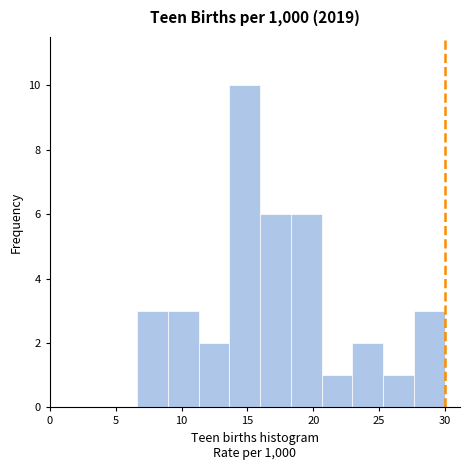

Over which range of the x-axis is the bar tallest?

13.5 to 16.0